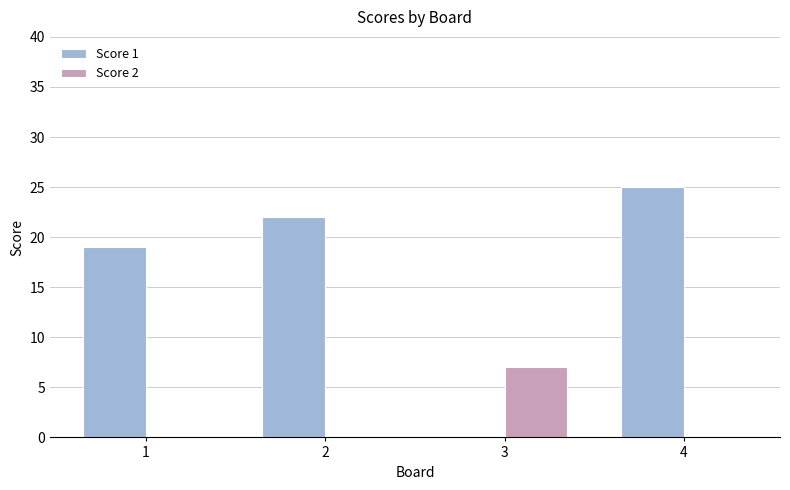

Is the value of Score 1 at 4 greater than the value of Score 2 at 3?

Yes